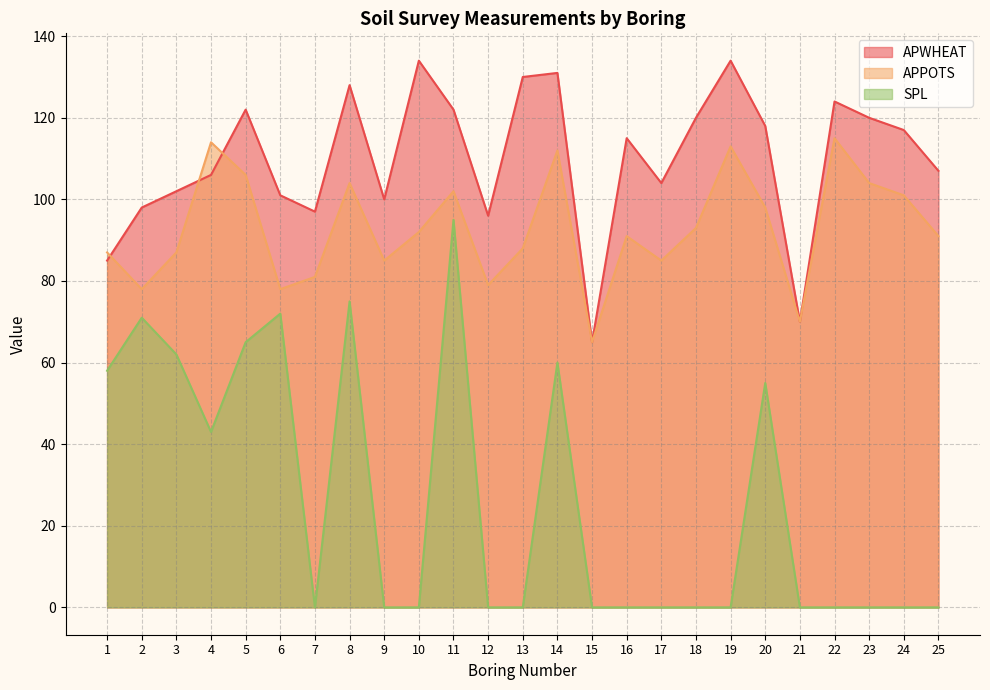

Reading left to right, list all the values displayed in this chart.

APWHEAT: 85	98	102	106	122	101	97	128	100	134	122	96	130	131	65	115	104	120	134	118	70	124	120	117	107
APPOTS: 87	78	87	114	106	78	81	104	85	92	102	79	88	112	65	91	85	93	113	98	70	115	104	101	91
SPL: 58	71	62	43	65	72	0	75	0	0	95	0	0	60	0	0	0	0	0	55	0	0	0	0	0